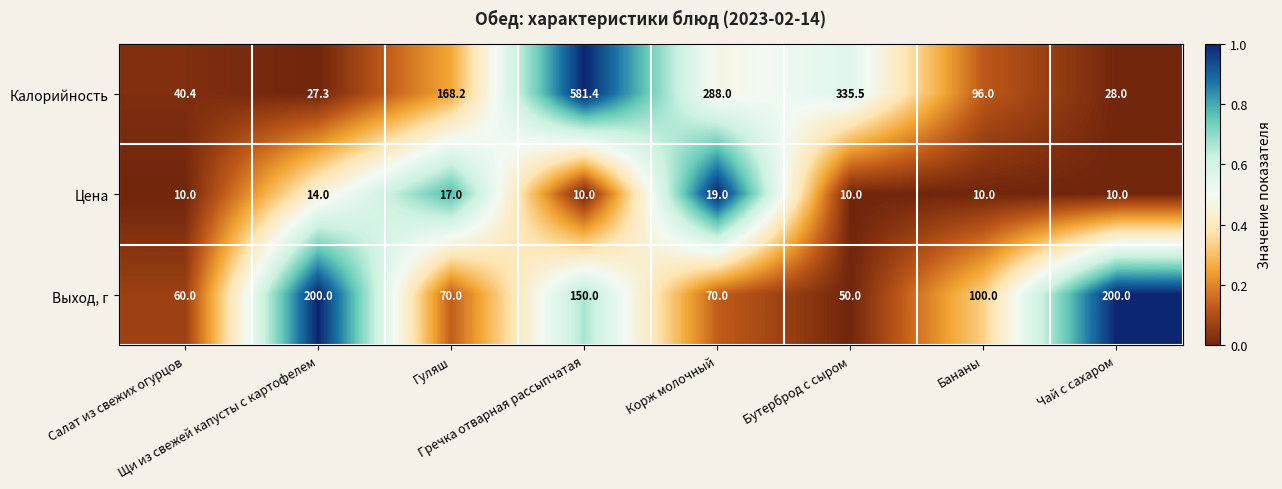

How many data points does each series have?

8